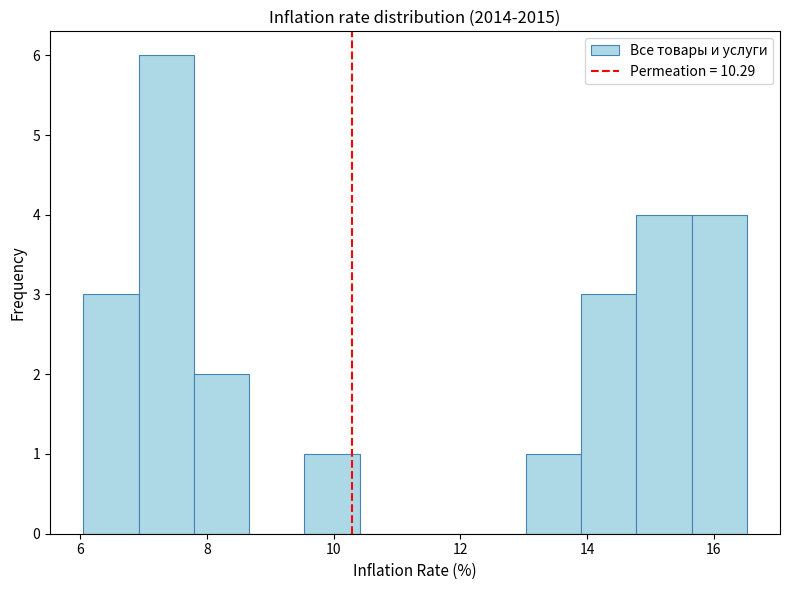

Which range on the x-axis has the tallest bar?

7.0 to 7.8